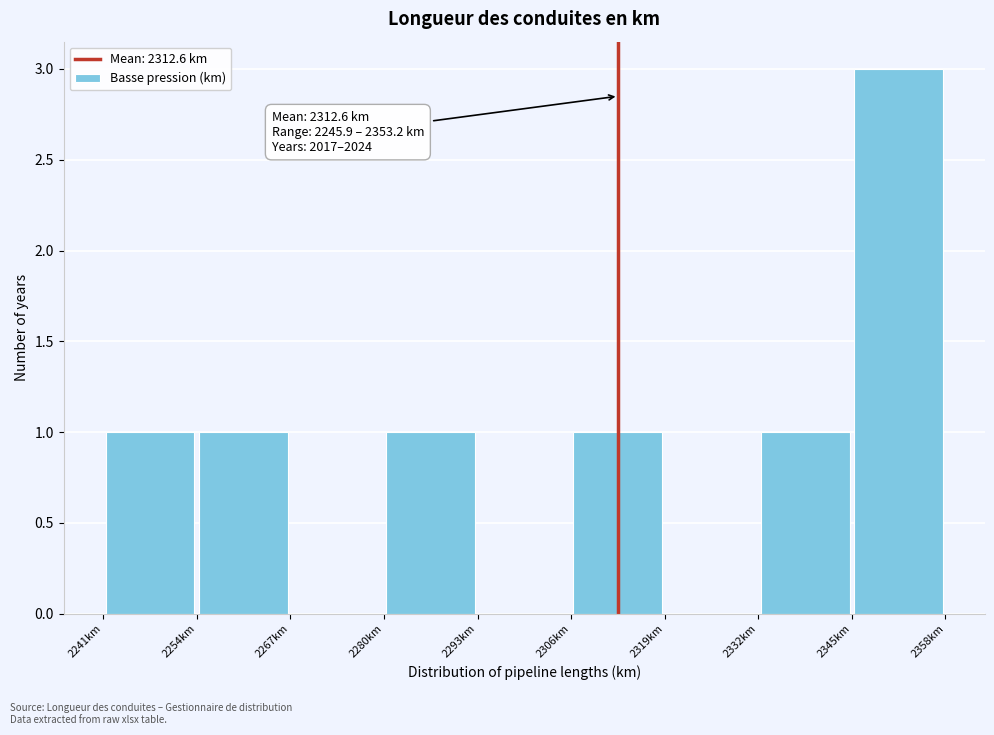

Which range on the x-axis has the tallest bar?

2346 to 2358